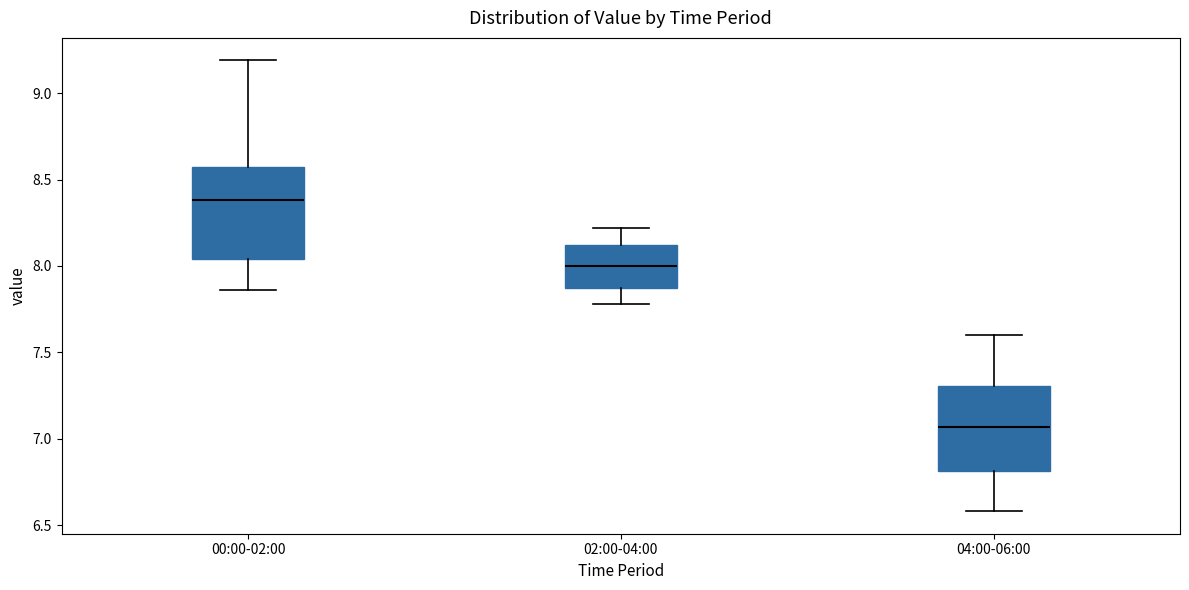

Which box has the lowest median line?

04:00-06:00